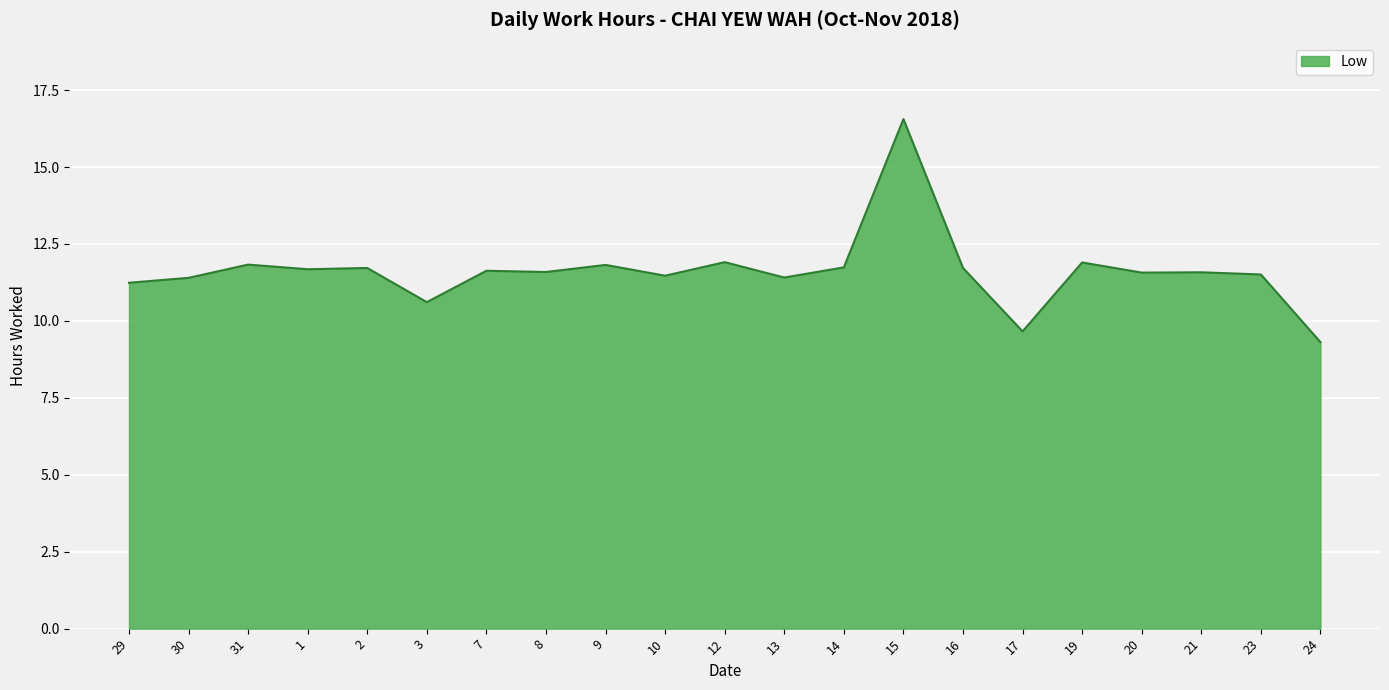

What is the ratio of the value at 29 to the value at 10?

1.0